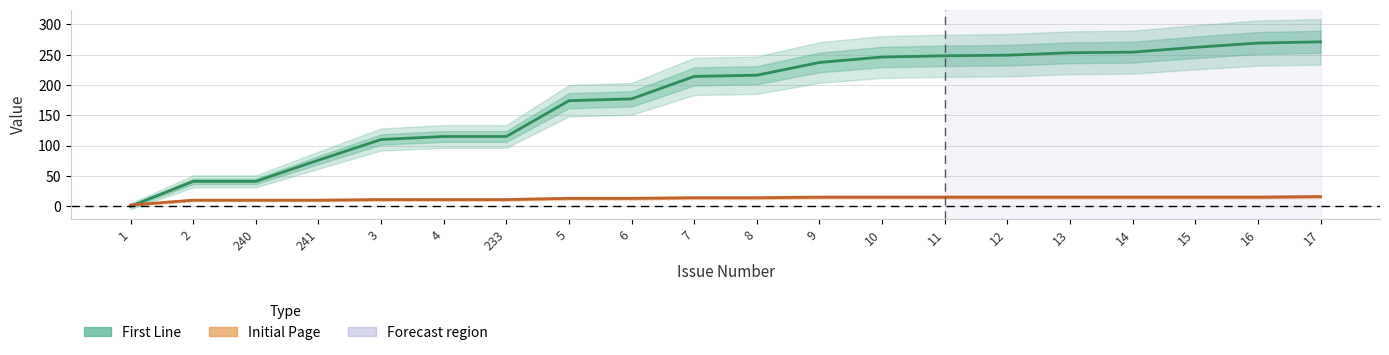

Does the chart have visible grid lines?

Yes